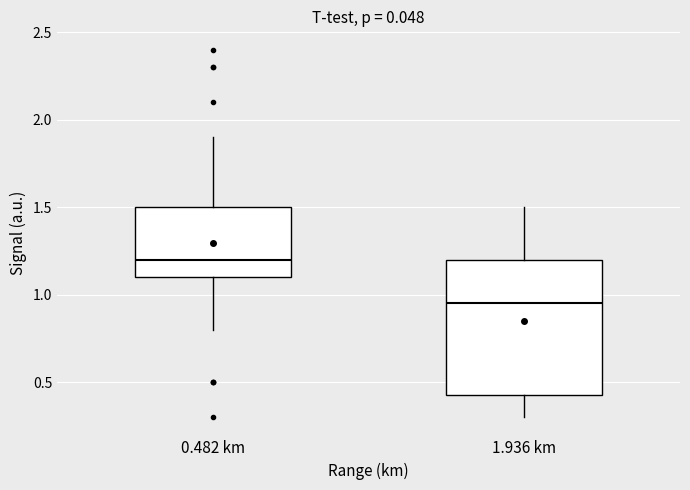

Which box is the tallest, from its lower edge to its upper edge?

1.936 km